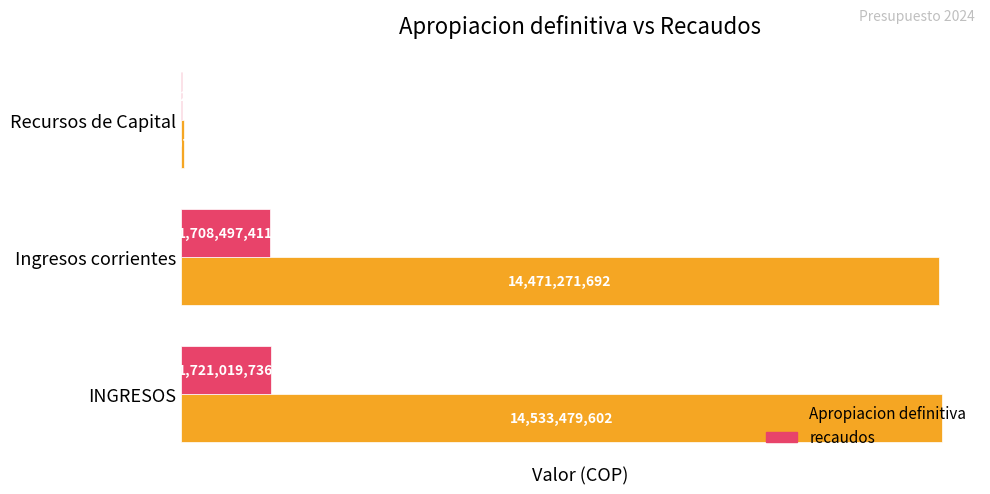

The value of Apropiacion definitiva at INGRESOS is 14533479602. True or false?

True